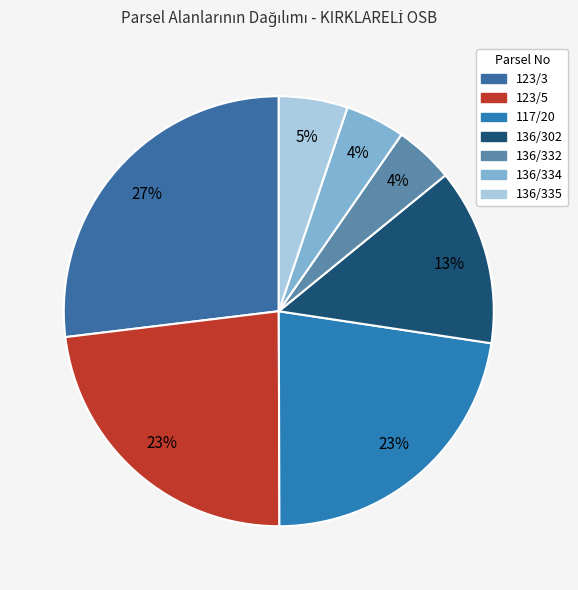

Is 123/5 the majority of the pie?

No